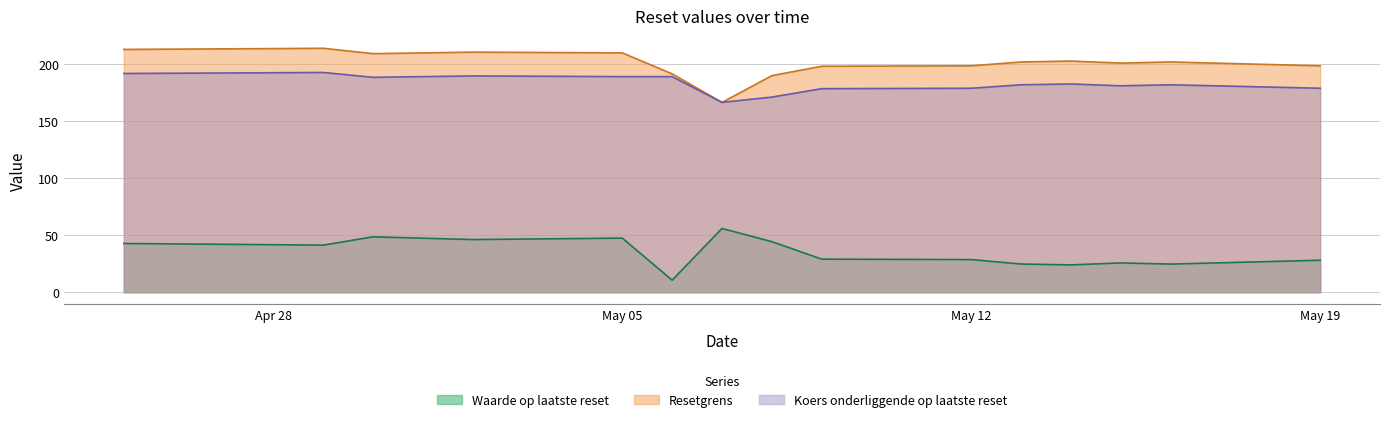

True or false: Koers onderliggende op laatste reset has a value of 178.8 at May 12.

True